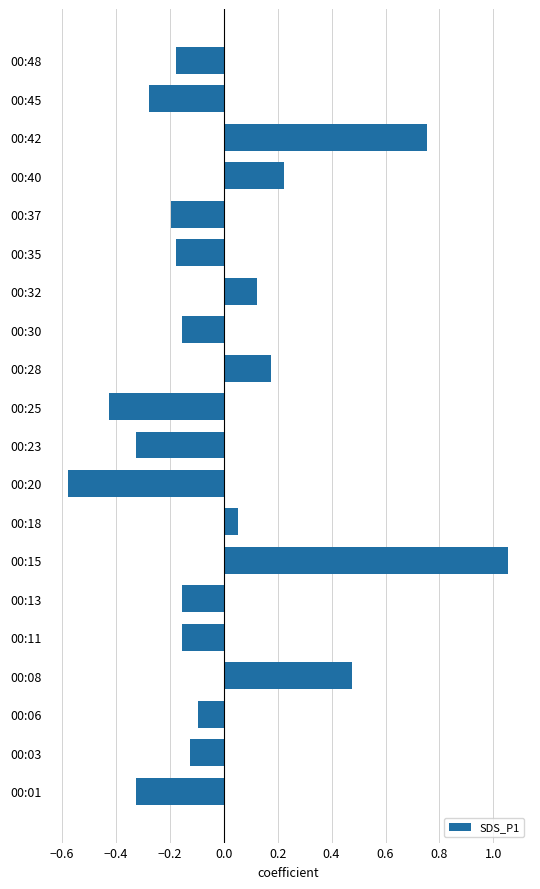

Which category has the lowest value across all series?

00:20